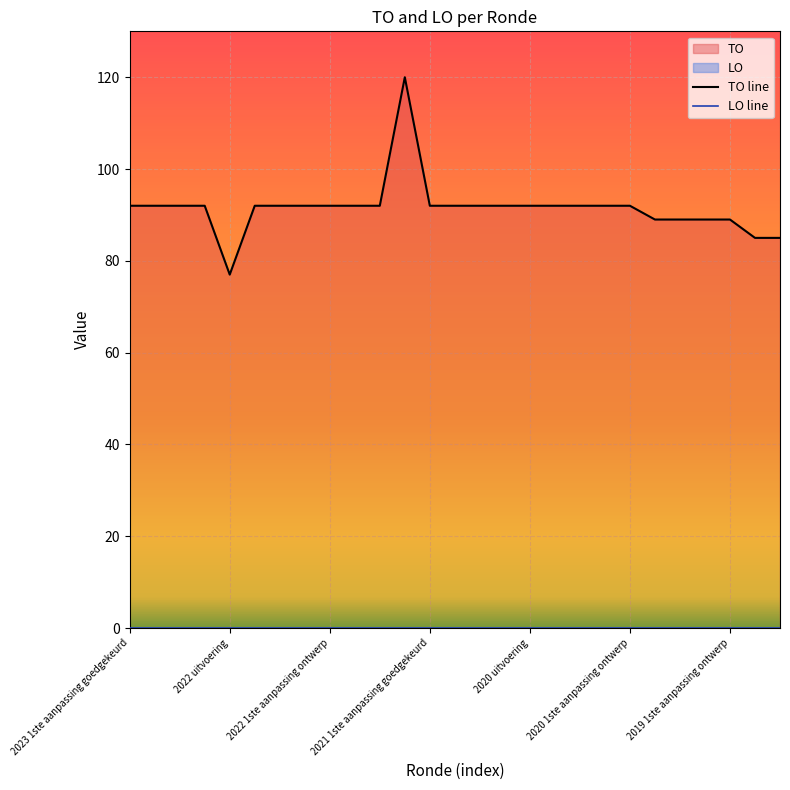

Reading left to right, transcribe all the data shown in this chart.

2023 1ste aanpassing goedgekeurd=92	2023 1ste aanpassing ontwerp=92	2023 Opmaak goedgekeurd=92	2023 Opmaak ontwerp=92	2022 uitvoering=77	2022 2de aanpassing goedgekeurd=92	2022 2de aanpassing ontwerp=92	2022 1ste aanpassing goedgekeurd=92	2022 1ste aanpassing ontwerp=92	2022 Opmaak goedgekeurd=92	2022 Opmaak ontwerp=92	2021 uitvoering=120	2021 1ste aanpassing goedgekeurd=92	2021 1ste aanpassing ontwerp=92	2021 Opmaak goedgekeurd=92	2021 Opmaak ontwerp=92	2020 uitvoering=92	2020 2de aanpassing goedgekeurd=92	2020 2de aanpassing ontwerp=92	2020 1ste aanpassing goedgekeurd=92	2020 1ste aanpassing ontwerp=92	2020 Opmaak goedgekeurd=89	2020 Opmaak ontwerp=89	2019 1ste aanpassing goedgekeurd=89	2019 1ste aanpassing ontwerp=89	2019 opmaak goedgekeurd=85	2019 opmaak ontwerp=85